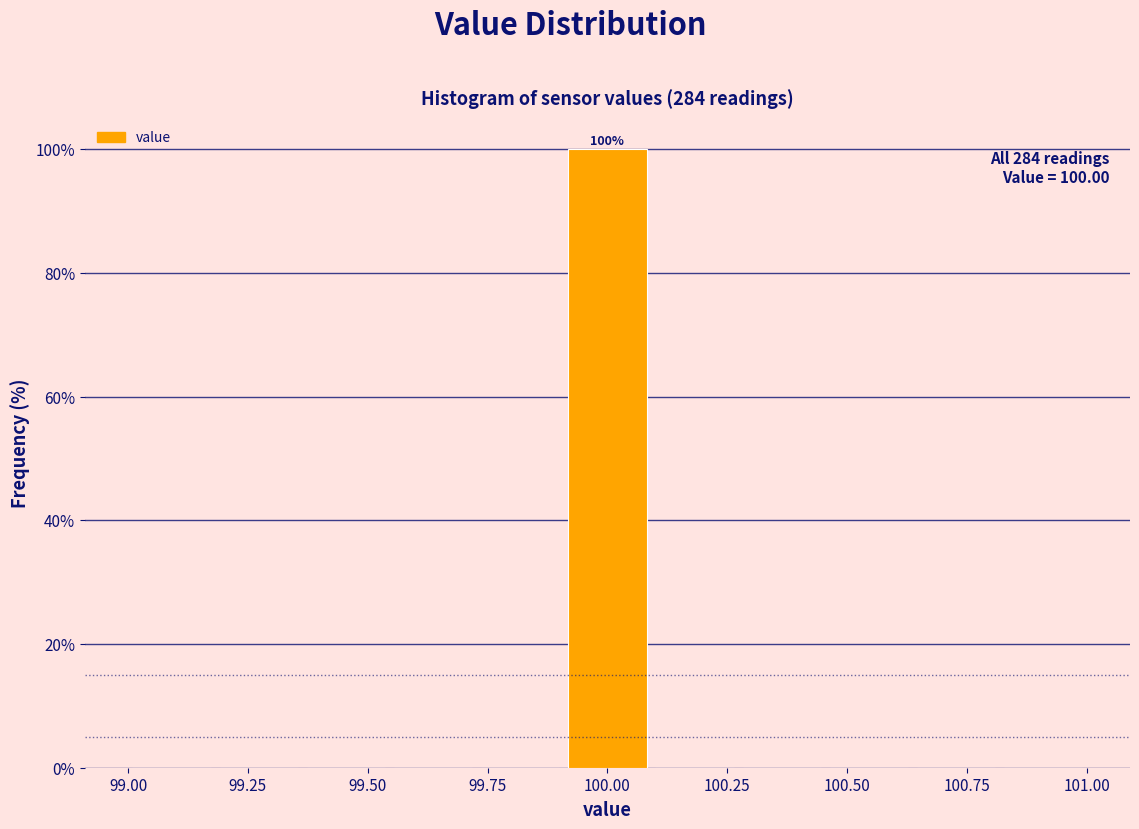

Read against the x-axis, roughly where is the centre of the tallest bar?

100.00